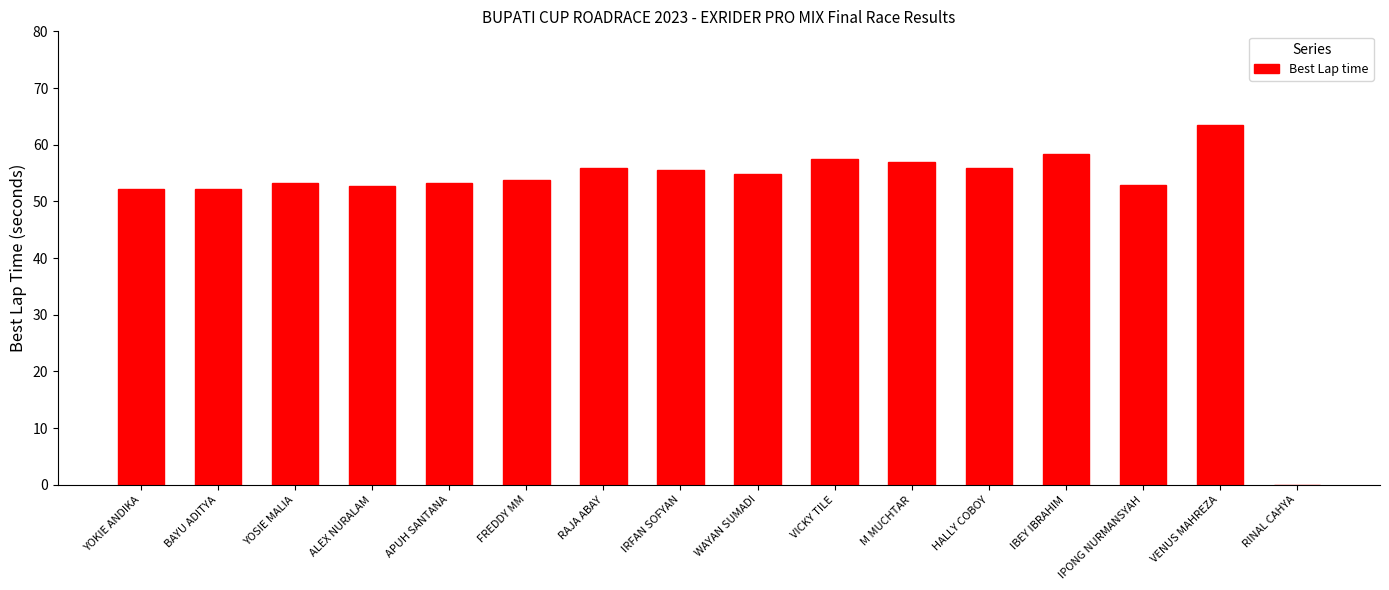

What is the change in value from RAJA ABAY to M MUCHTAR?

+1.0